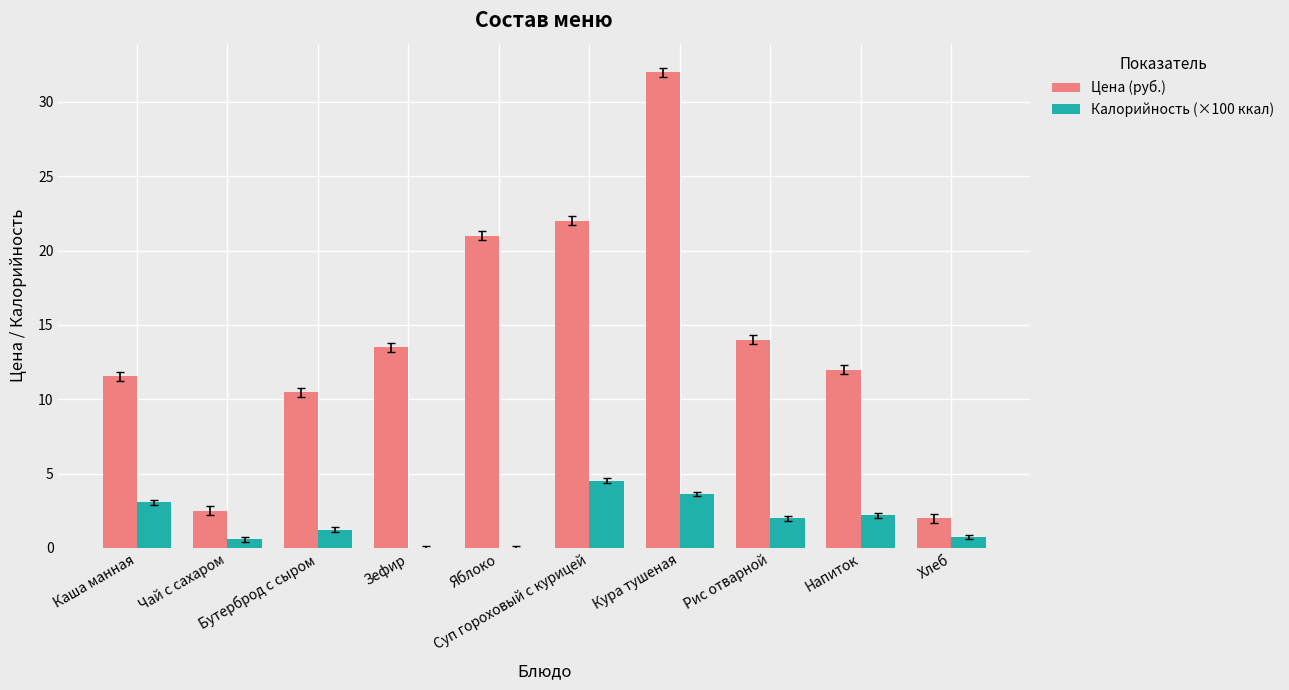

Reading left to right, extract all data points from this chart.

Цена (руб.): Каша манная=11.6	Чай с сахаром=2.5	Бутерброд с сыром=10.5	Зефир=13.5	Яблоко=21.0	Суп гороховый с курицей=22.0	Кура тушеная=32.0	Рис отварной=14.0	Напиток=12.0	Хлеб=2.0
Калорийность (×100 ккал): Каша манная=3.1	Чай с сахаром=0.6	Бутерброд с сыром=1.2	Зефир=0.0	Яблоко=0.0	Суп гороховый с курицей=4.5	Кура тушеная=3.6	Рис отварной=2.0	Напиток=2.2	Хлеб=0.7